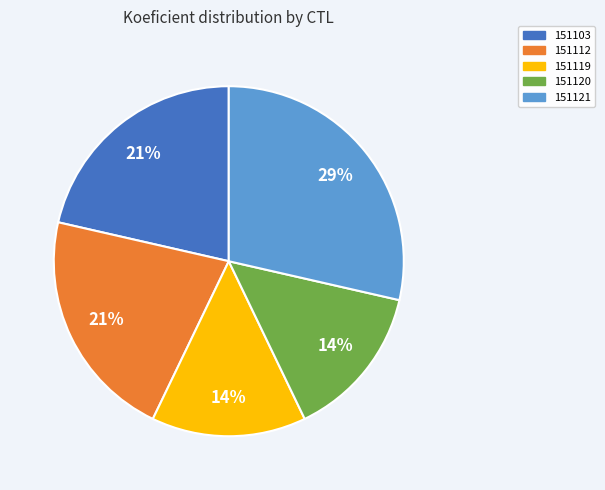

What is the largest slice in the pie chart?

151121